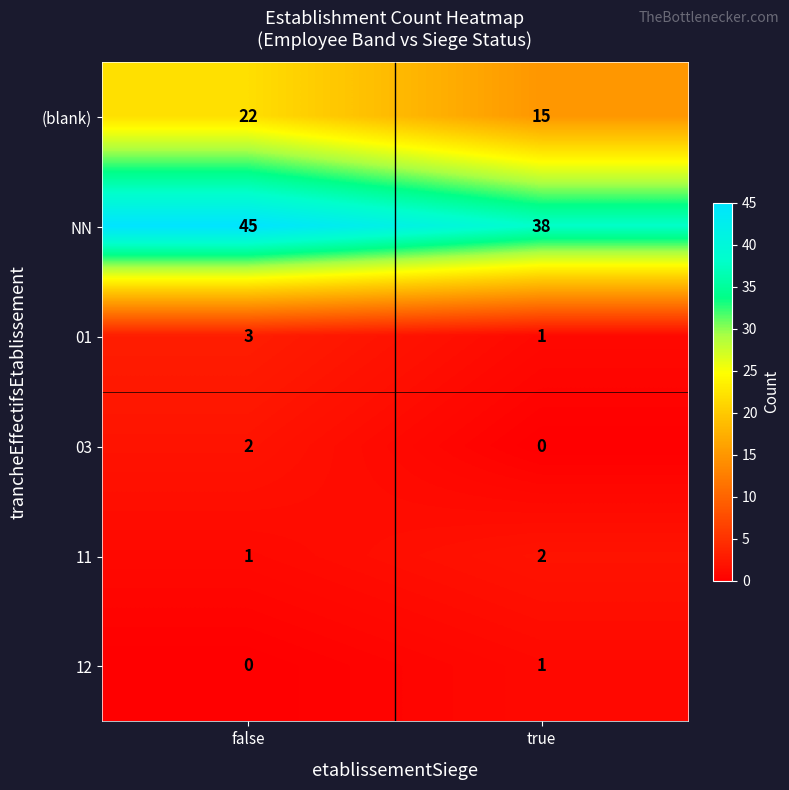

Read the 01 value at false.

3